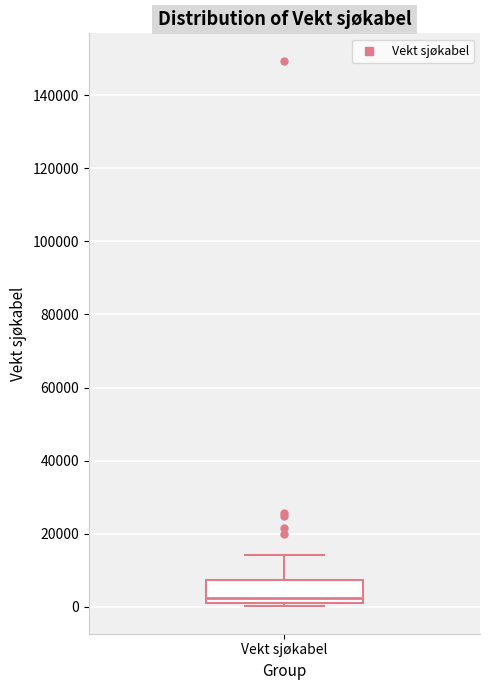

Transcribe this box plot: give where the median line is, the range the box spans, and where the two whiskers end, as read against the y-axis. The values are not printed on the chart, so give them approximately, as read against the axis.

median 2000 (just above the box's lower edge), box 2000 to 8000, whiskers 0 to 14000